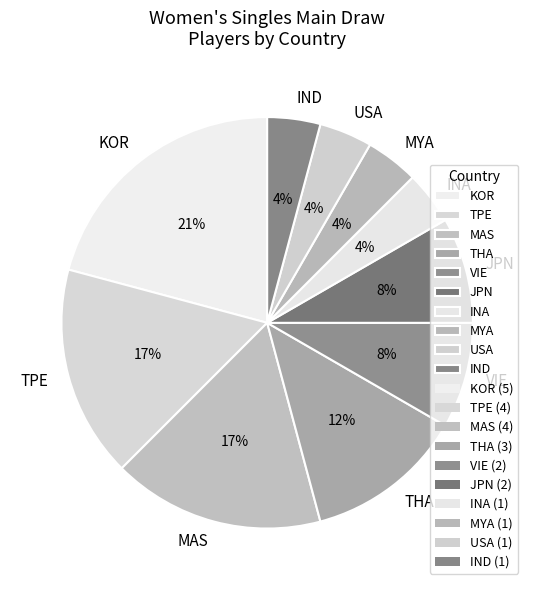

To the nearest percent, what portion does THA represent?

13%